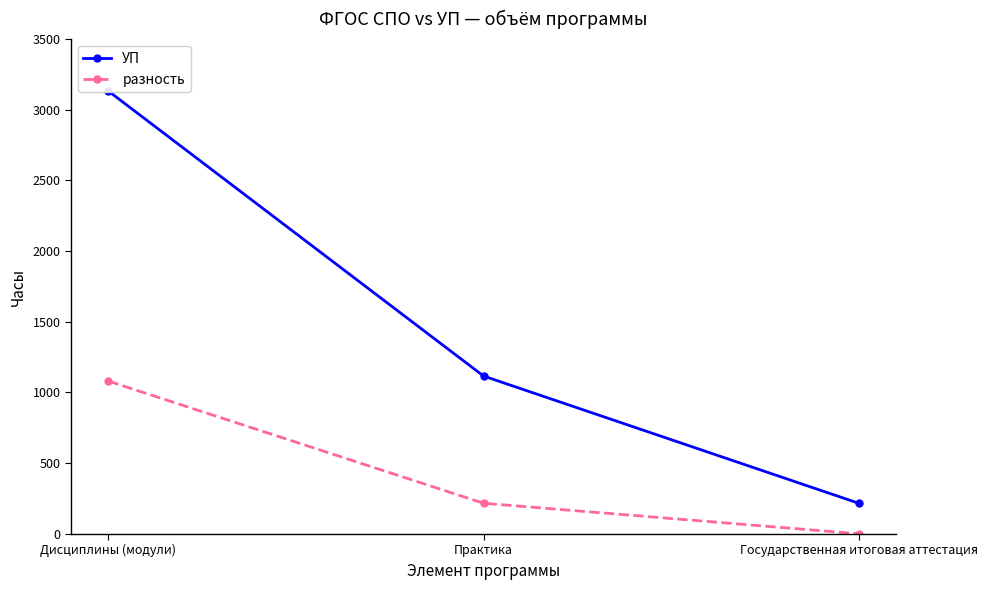

What is the label of the 2nd point from the left?

Практика